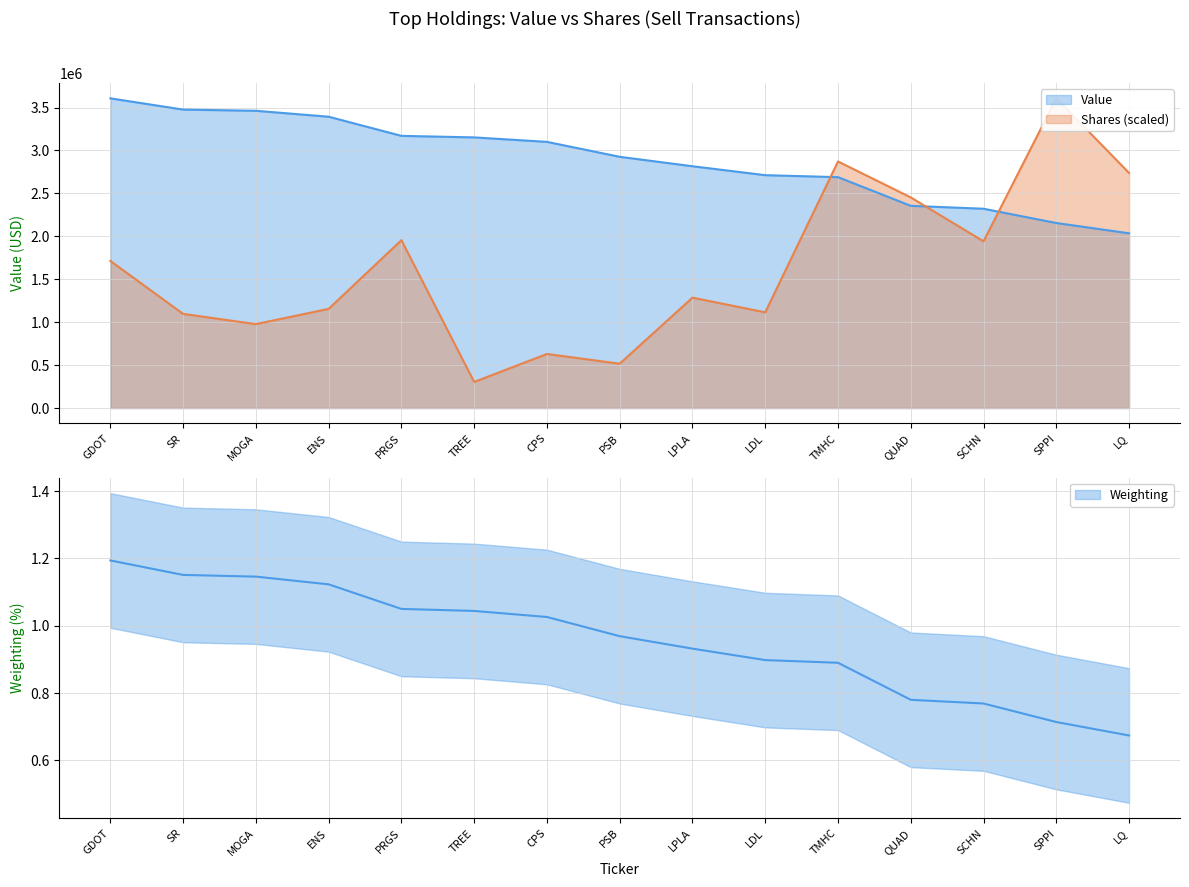

What is the total value across all series at SR?

4572401.6